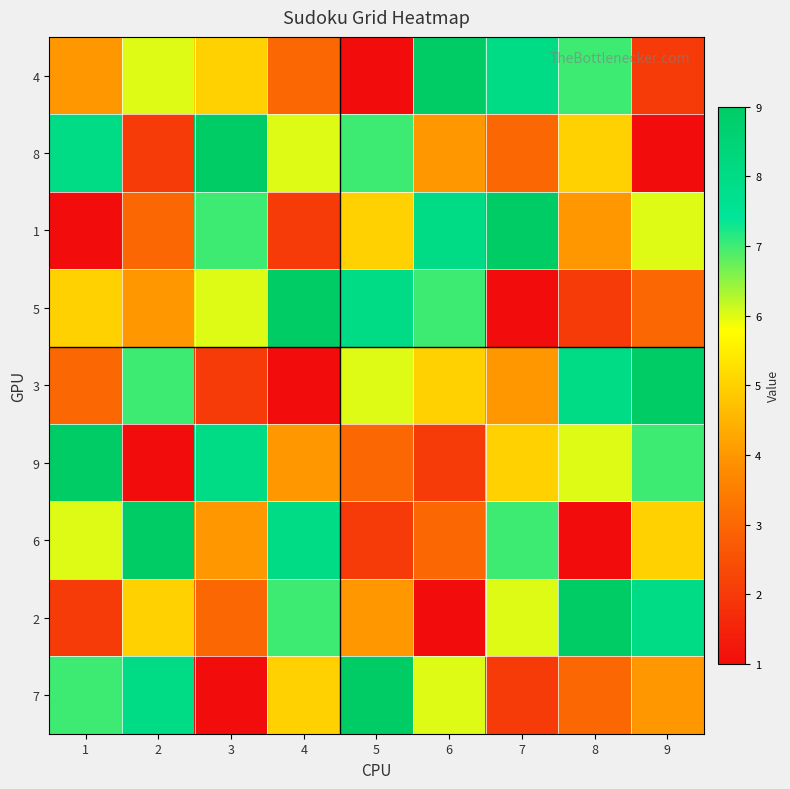

At which category is the sum across all series the highest?

1